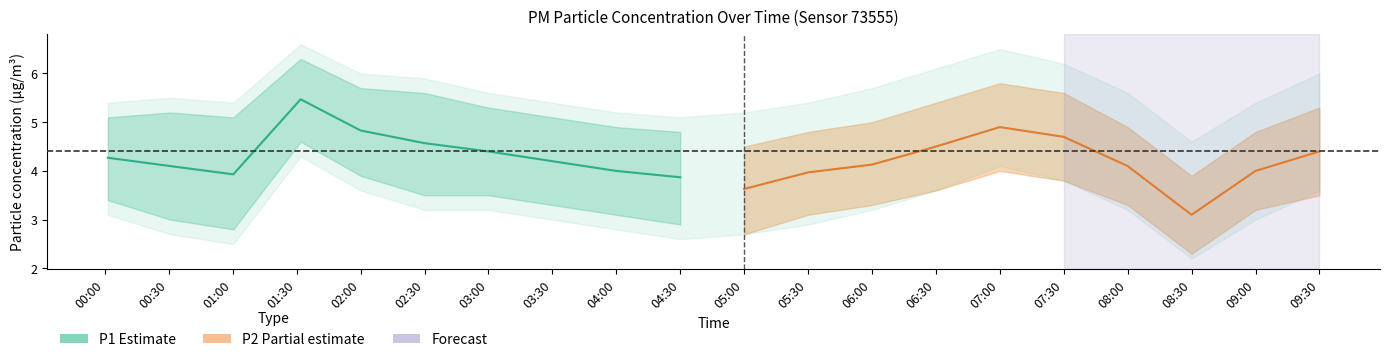

True or false: P1 (Estimate) has a value of 3.7 at 01:30.

False